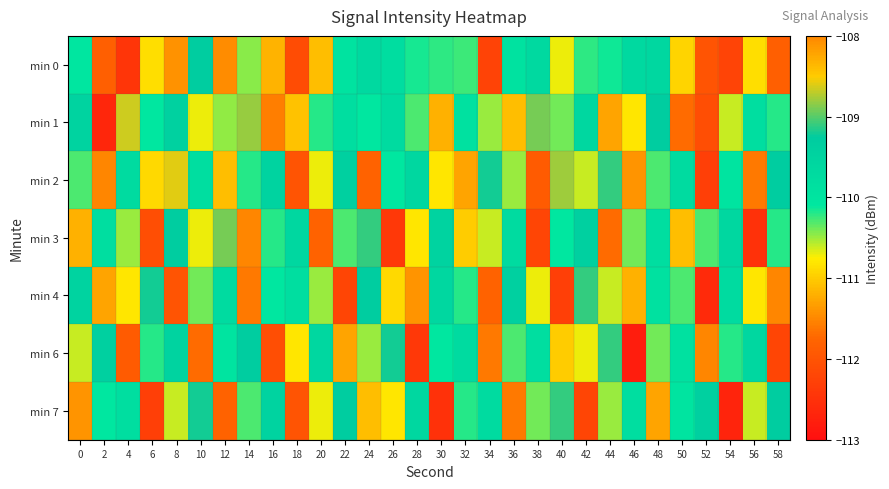

What is the total value across all series at 6?

-775.6